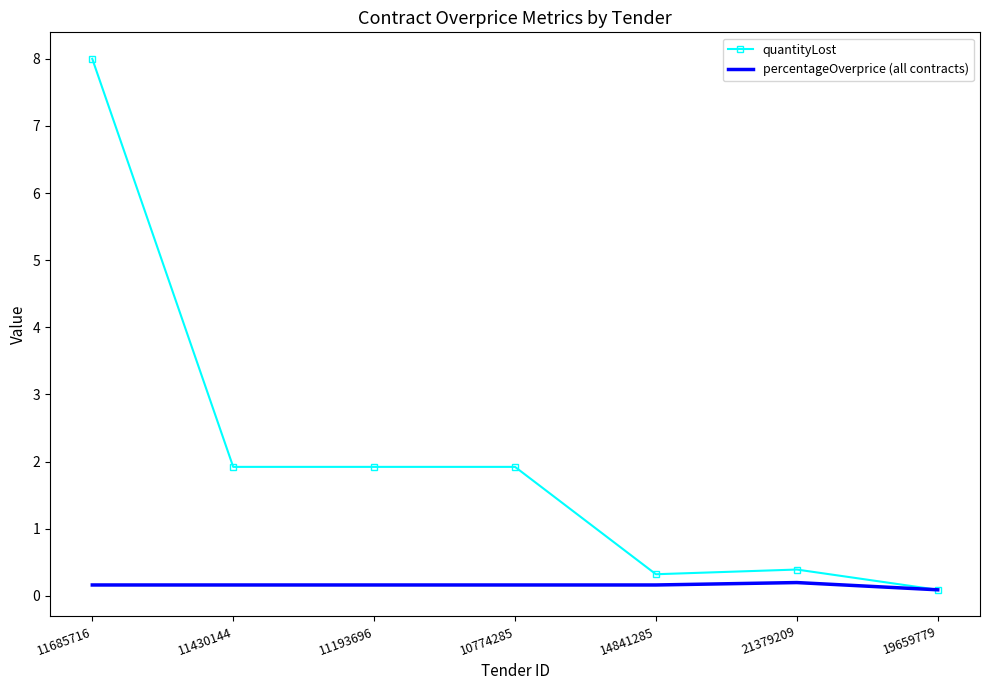

What is the average value of the percentageOverprice (all contracts) series?

0.2